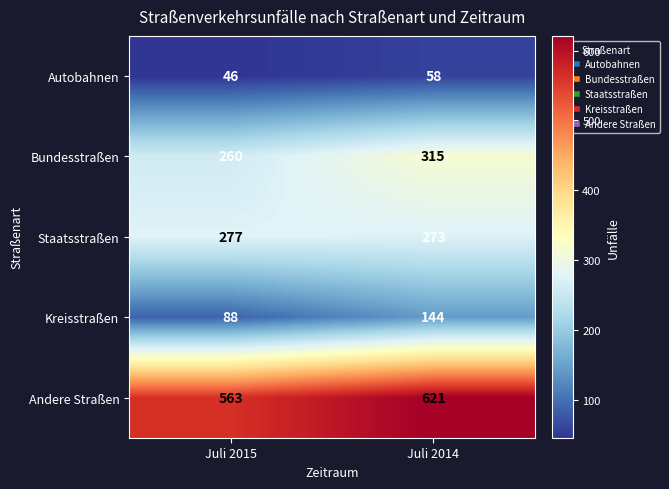

What is the difference between the maximum and minimum values in the Autobahnen series?

12